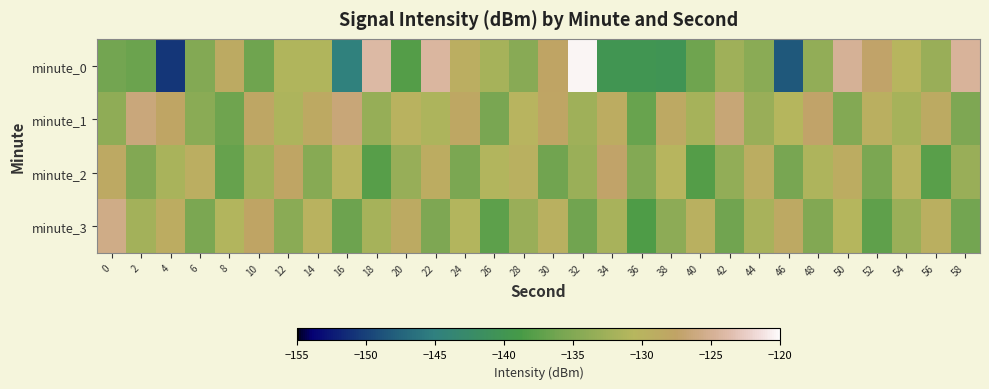

Which series has the largest total across all categories?

minute_1